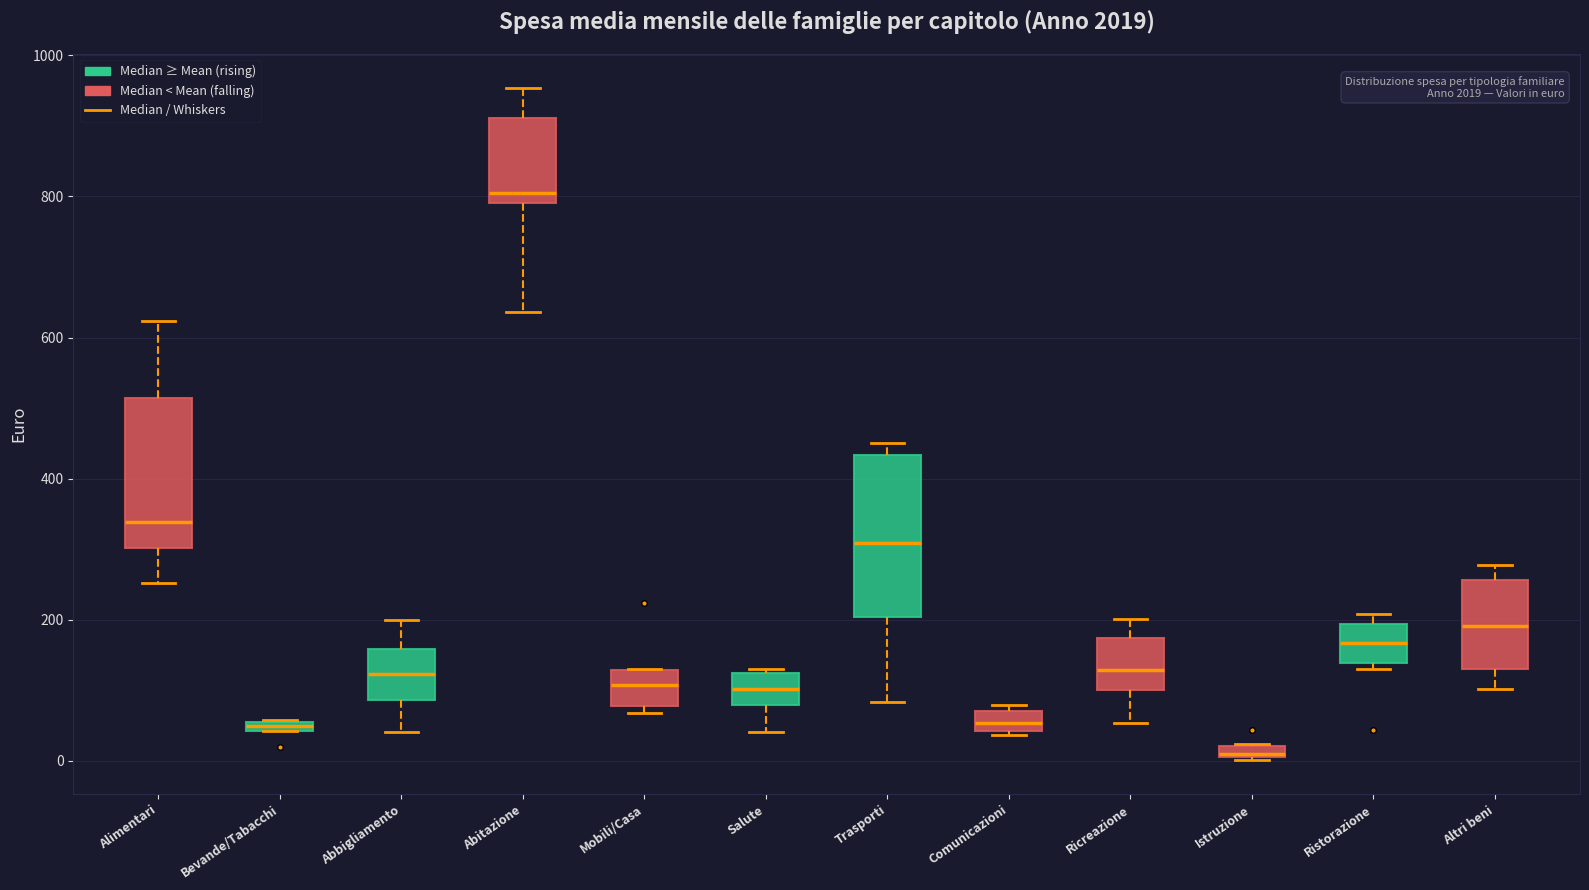

Where is the upper edge of the box for Salute on the y-axis? The values are not printed on the chart, so give them approximately, as read against the axis.

120